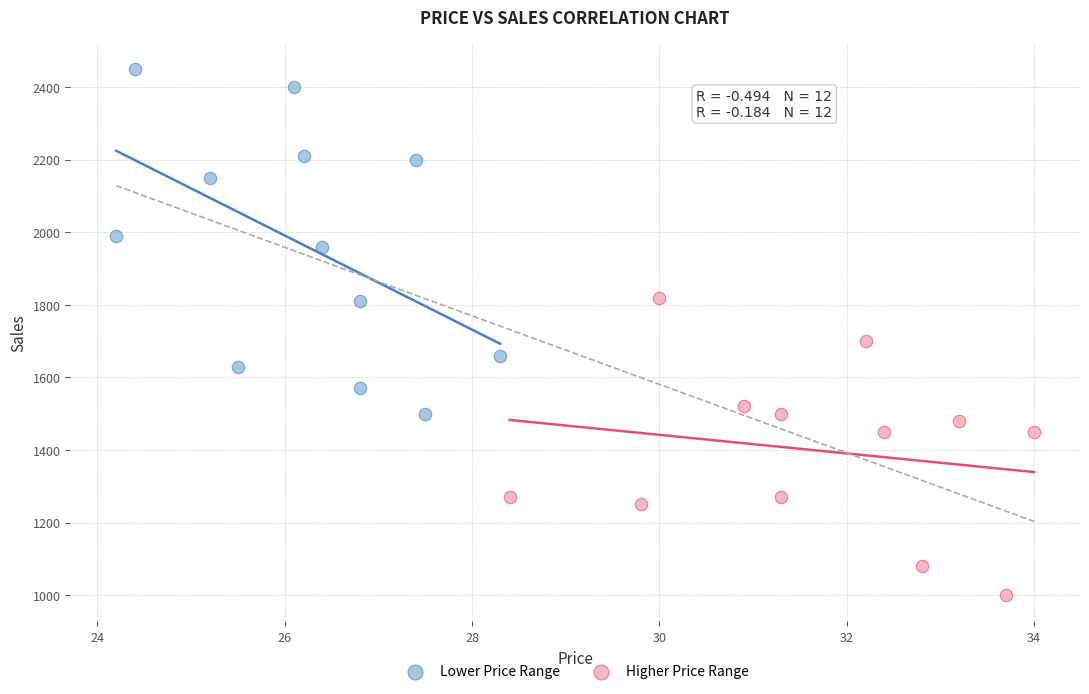

What are all the series names shown in the legend?

Lower Price Range, Higher Price Range